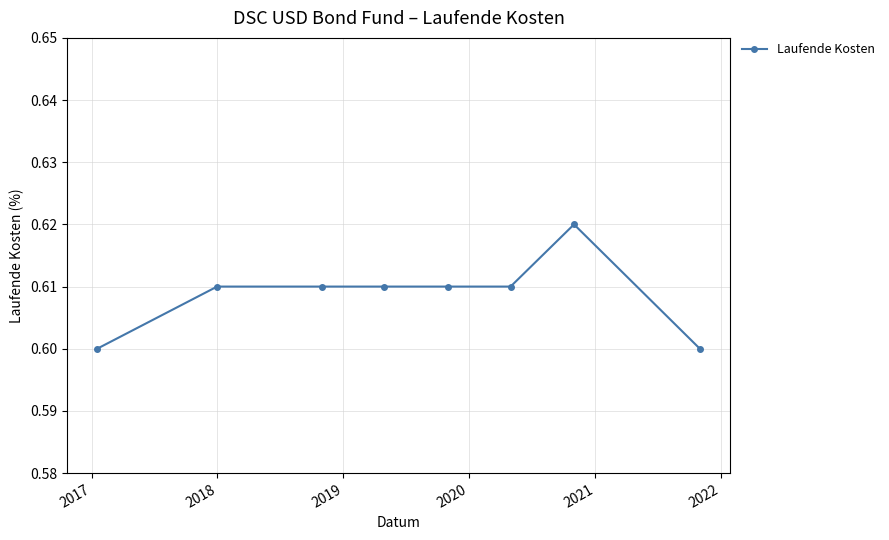

Does the chart display data point markers on the line(s)?

Yes